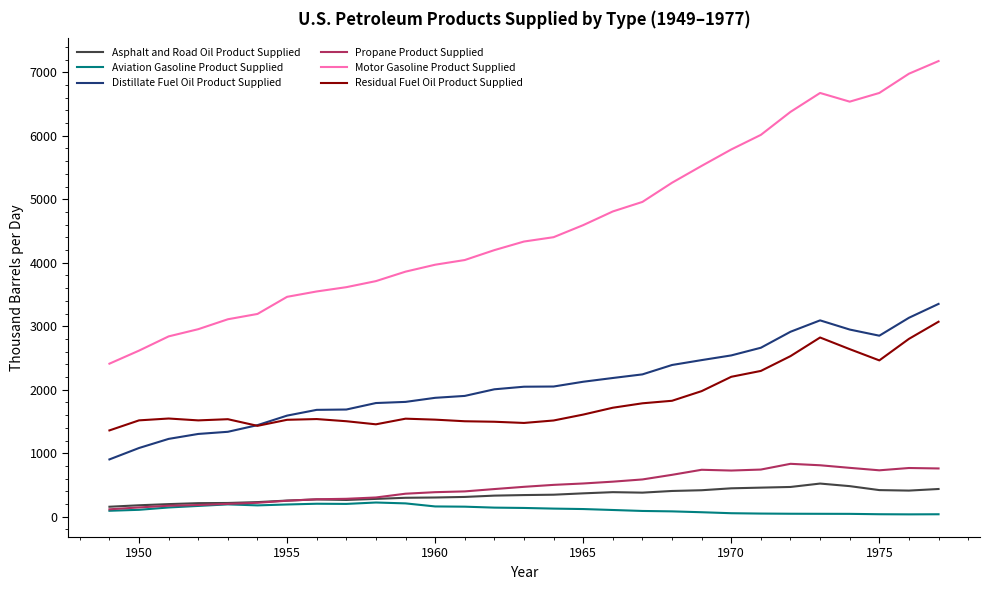

True or false: Propane Product Supplied and Distillate Fuel Oil Product Supplied cross at least once.

False